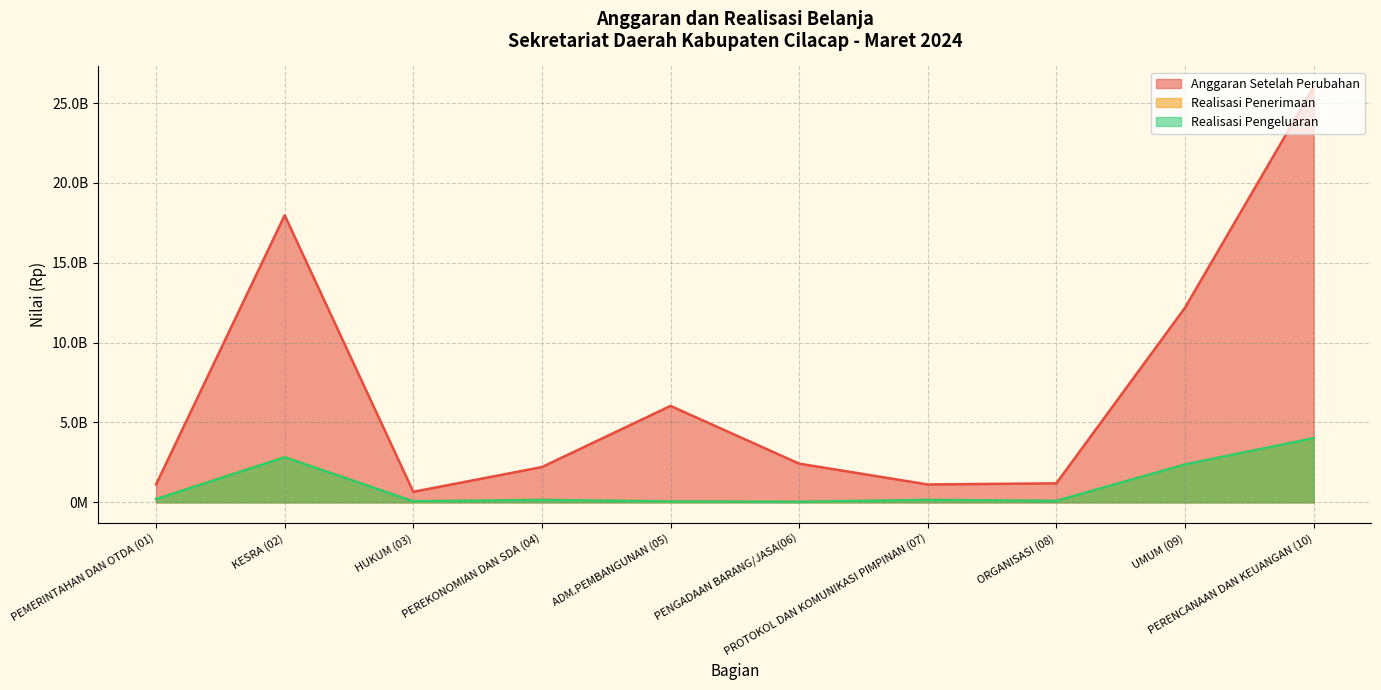

At which category does Realisasi Penerimaan reach its first local peak?

KESRA (02)